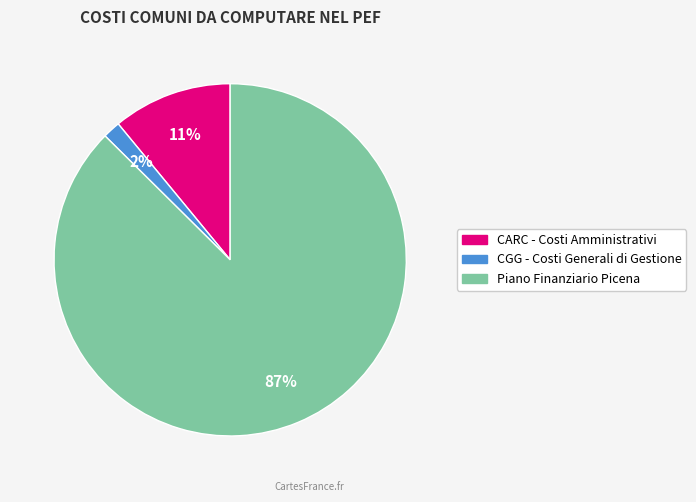

Is there a majority slice in this chart?

Yes